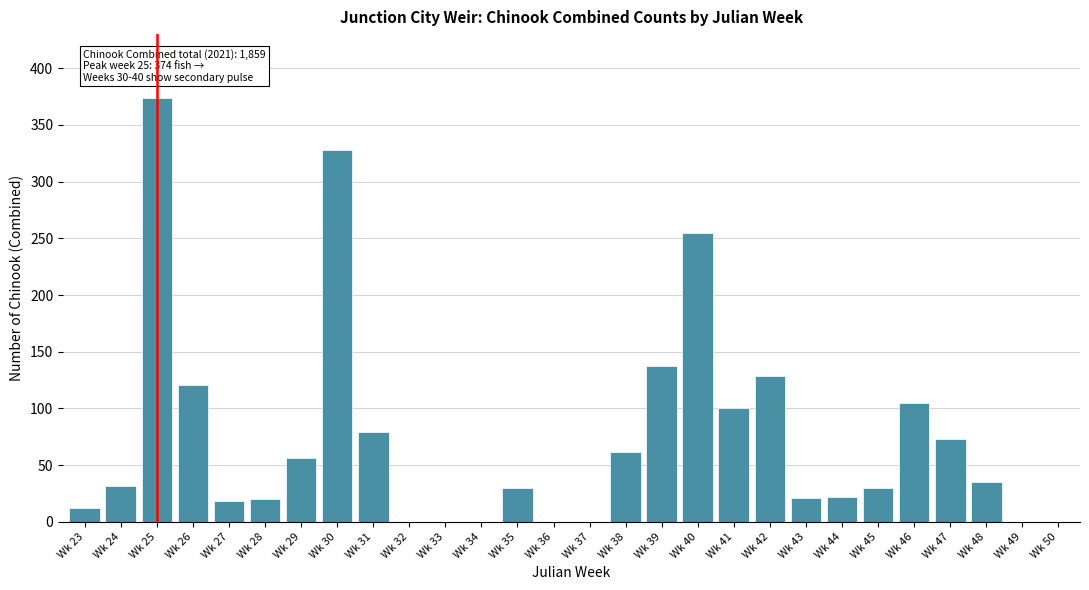

Which category has the highest value across all series?

Wk 25